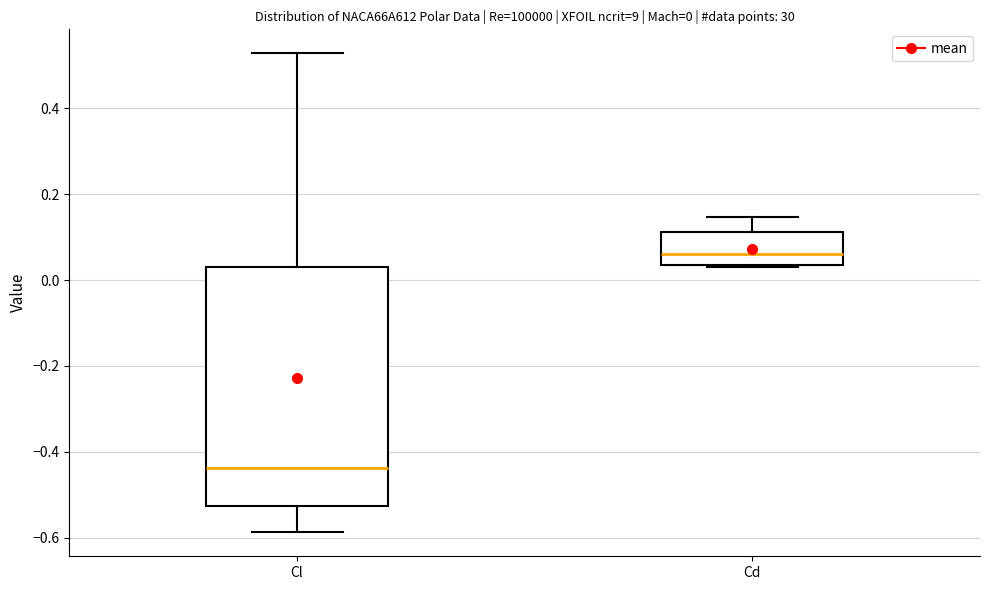

Which box's median line is the highest?

Cd